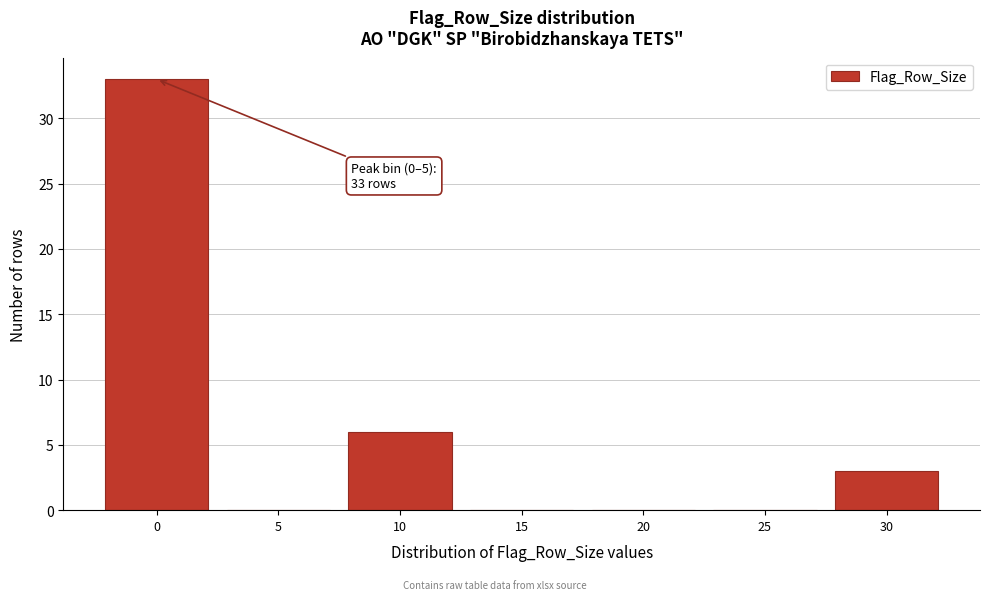

Reading left to right, extract all data points from this chart.

0=33	5=0	10=6	15=0	20=0	25=0	30=3